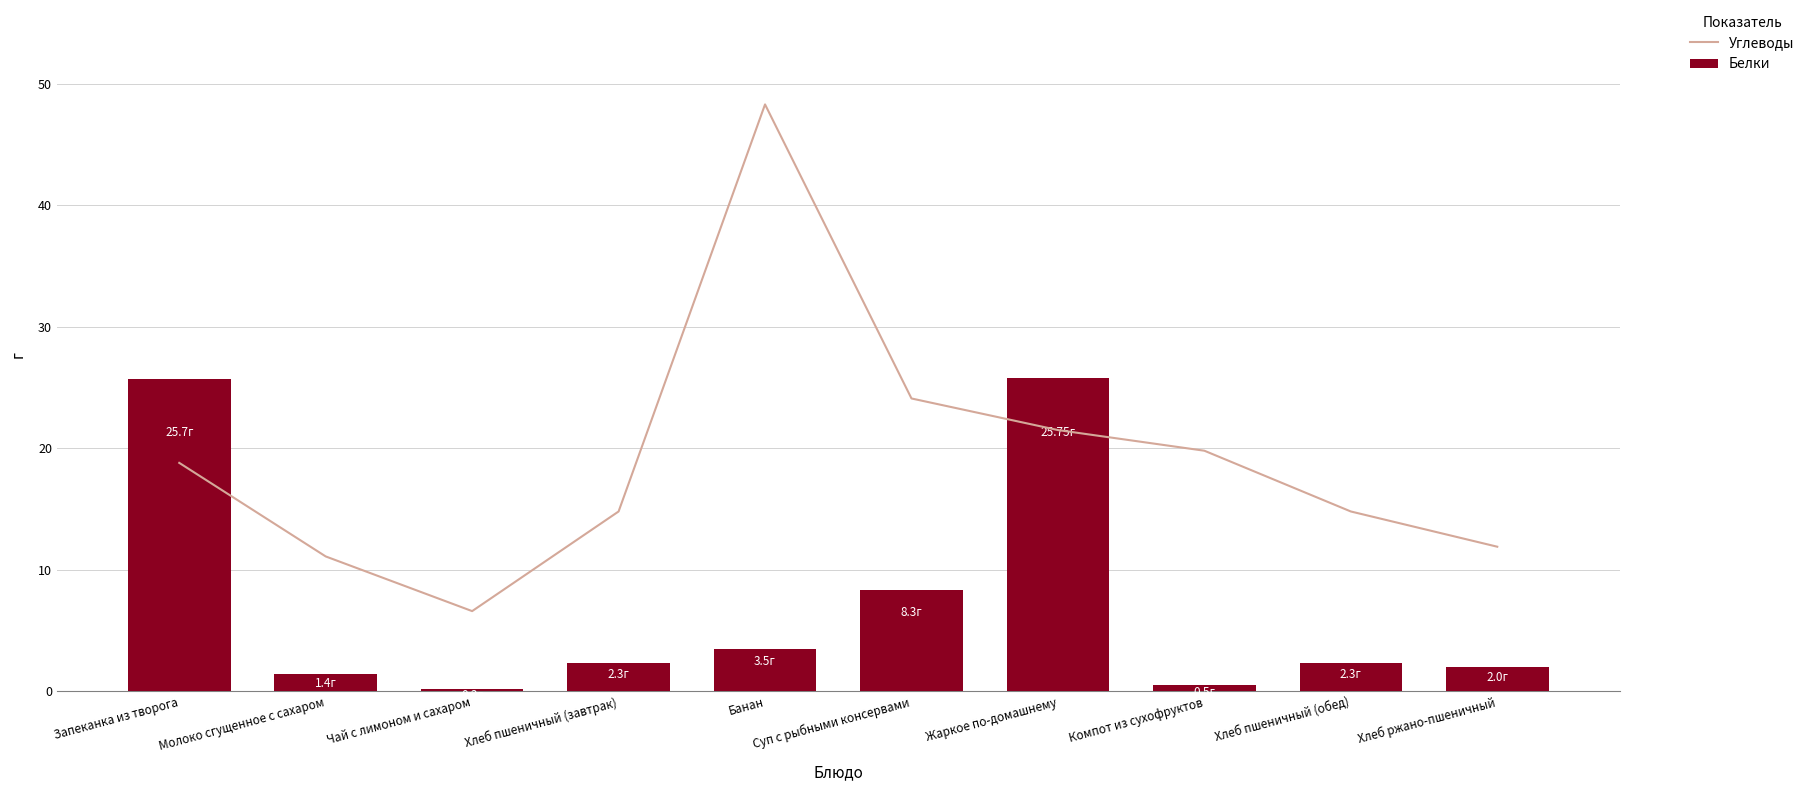

What is the greatest value displayed?

48.3